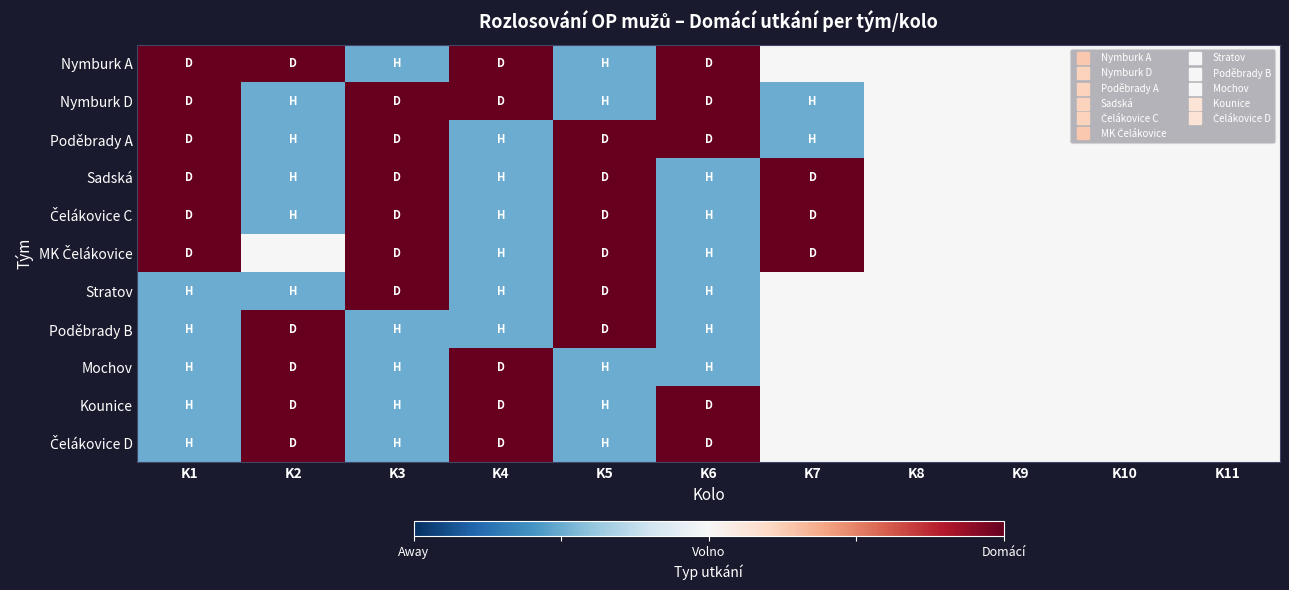

At how many categories does at least one series exceed 0?

7